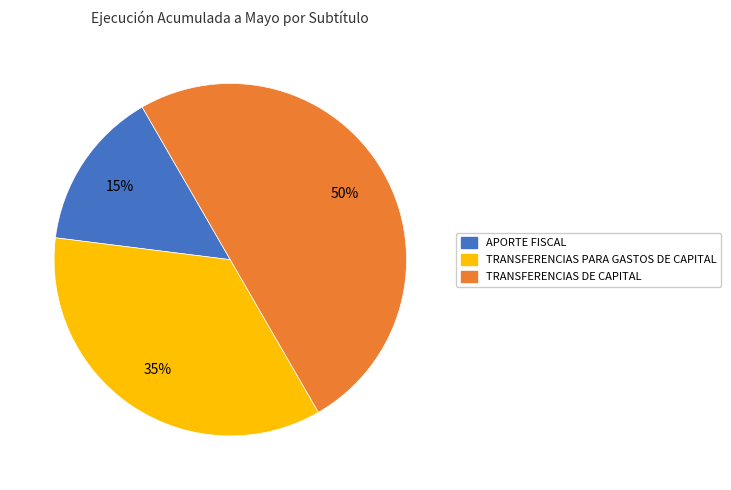

Which category has the biggest portion of the pie?

TRANSFERENCIAS DE CAPITAL